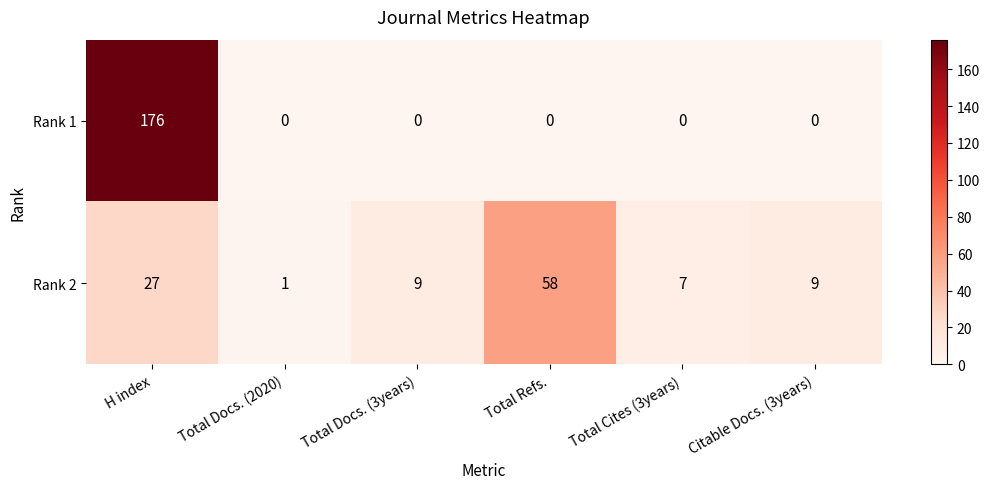

The value of Rank 2 at Total Docs. (3years) is 13. True or false?

False